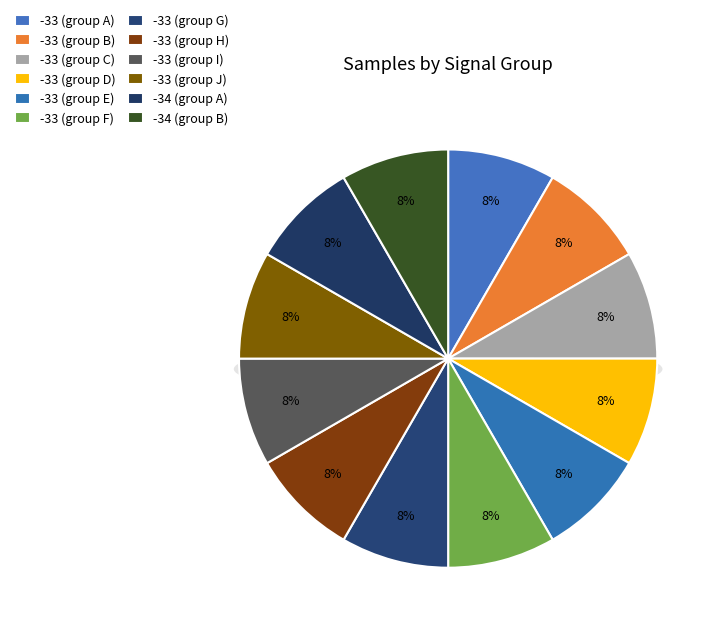

Does -33 (00:18) account for over 50% of the chart?

No